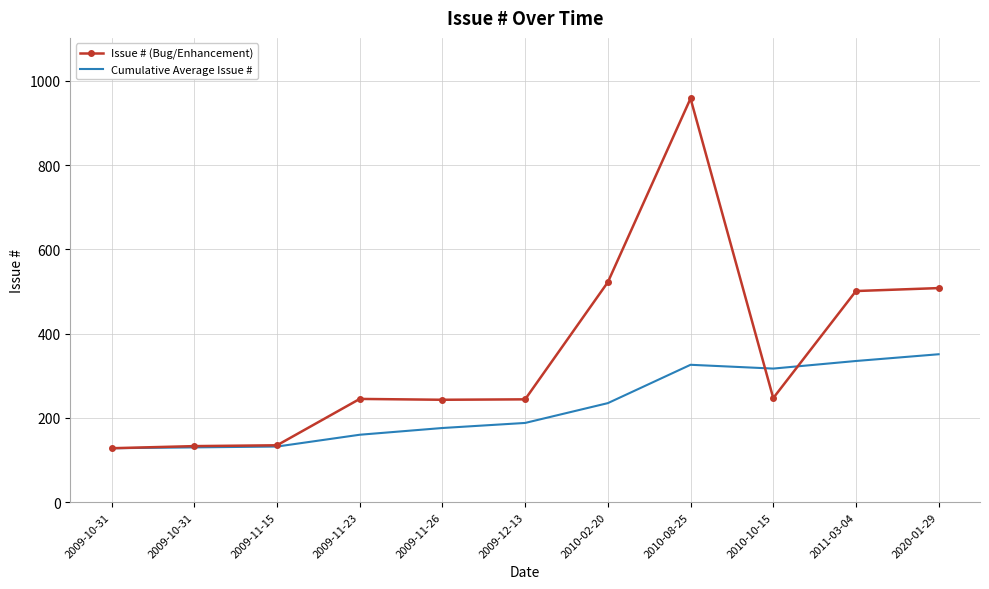

What are all the series names shown in the legend?

Issue # (Bug/Enhancement), Cumulative Average Issue #